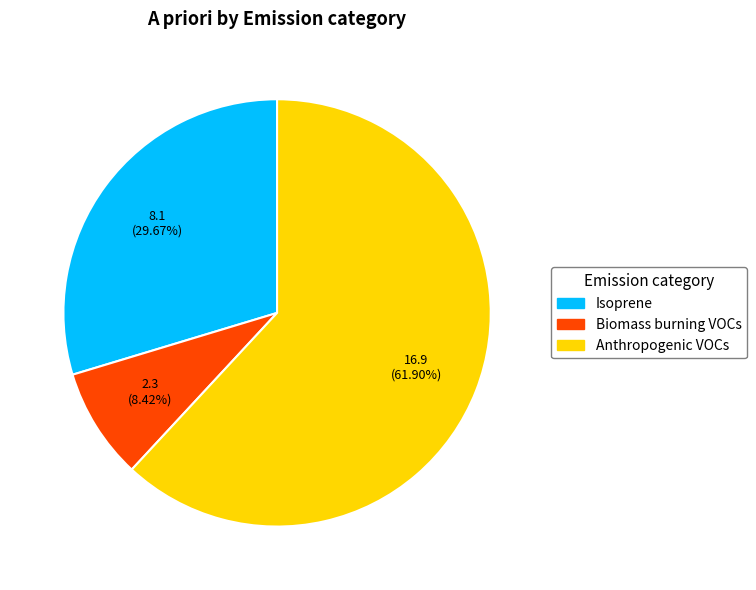

What percentage is the Biomass burning VOCs slice, to the nearest percent?

8%